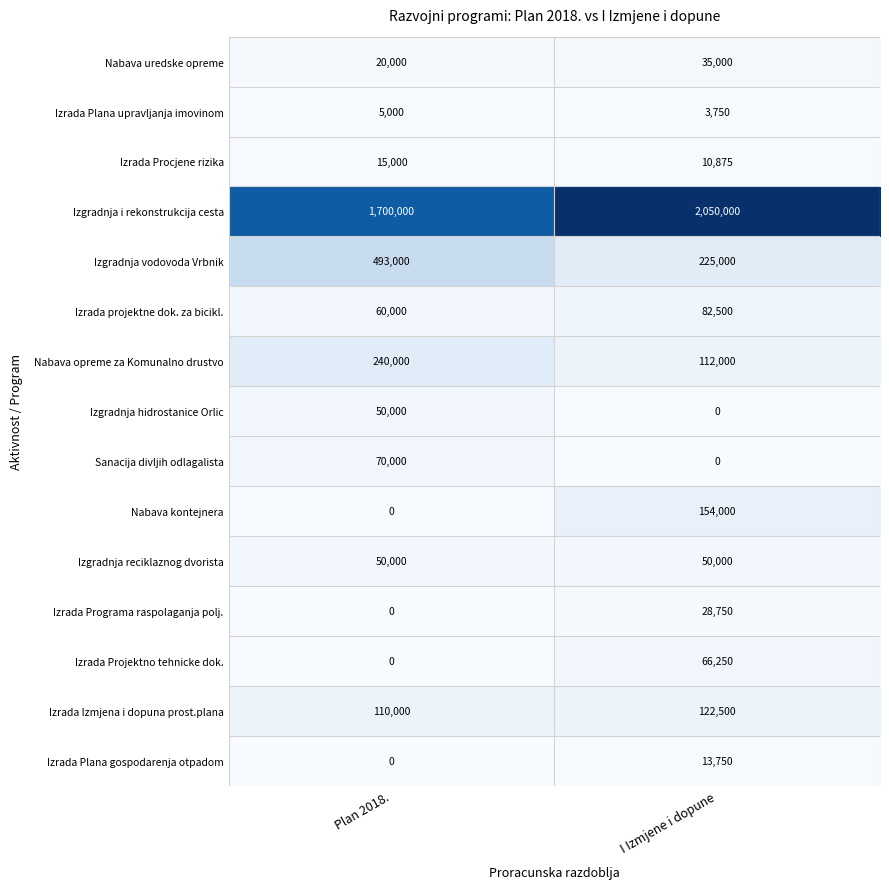

What is the maximum value shown in the chart?

2050000